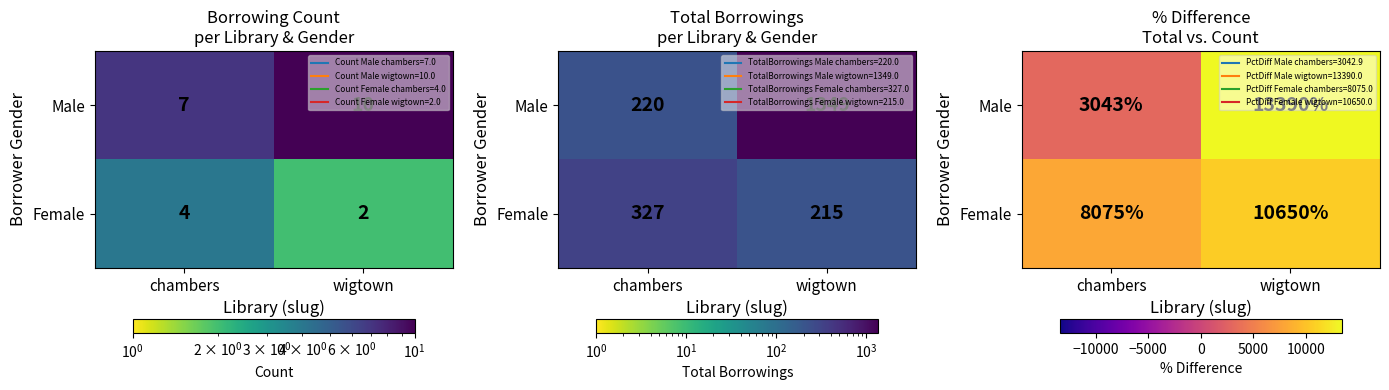

Is the value of Female at chambers greater than the value of Male at wigtown?

No